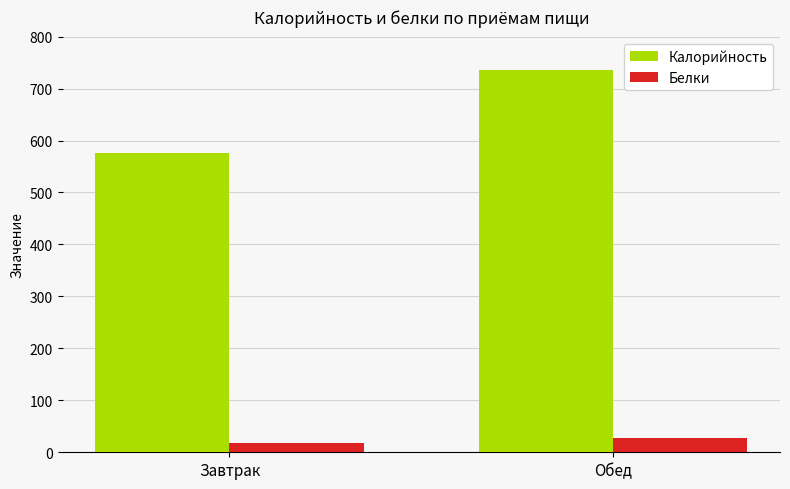

Which category has the highest value across all series?

Обед